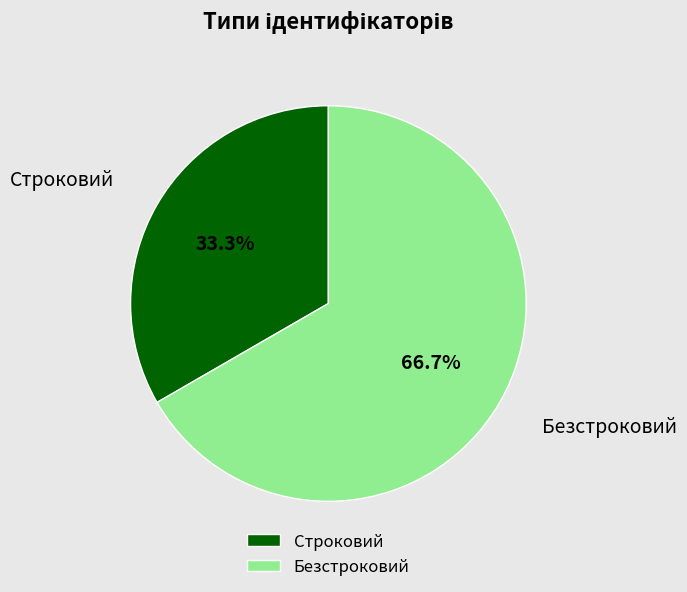

To the nearest percent, what is the difference between the largest and smallest slice percentages?

33%